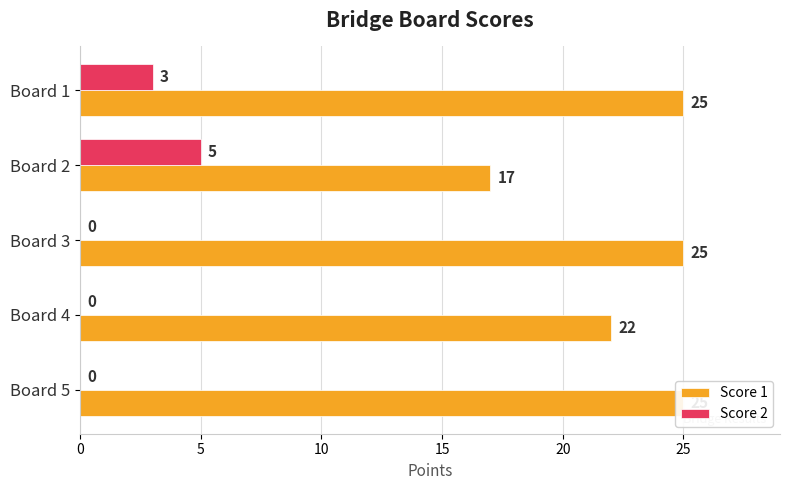

Reading left to right, extract all data points from this chart.

Score 1: 25	17	25	22	25
Score 2: 3	5	0	0	0